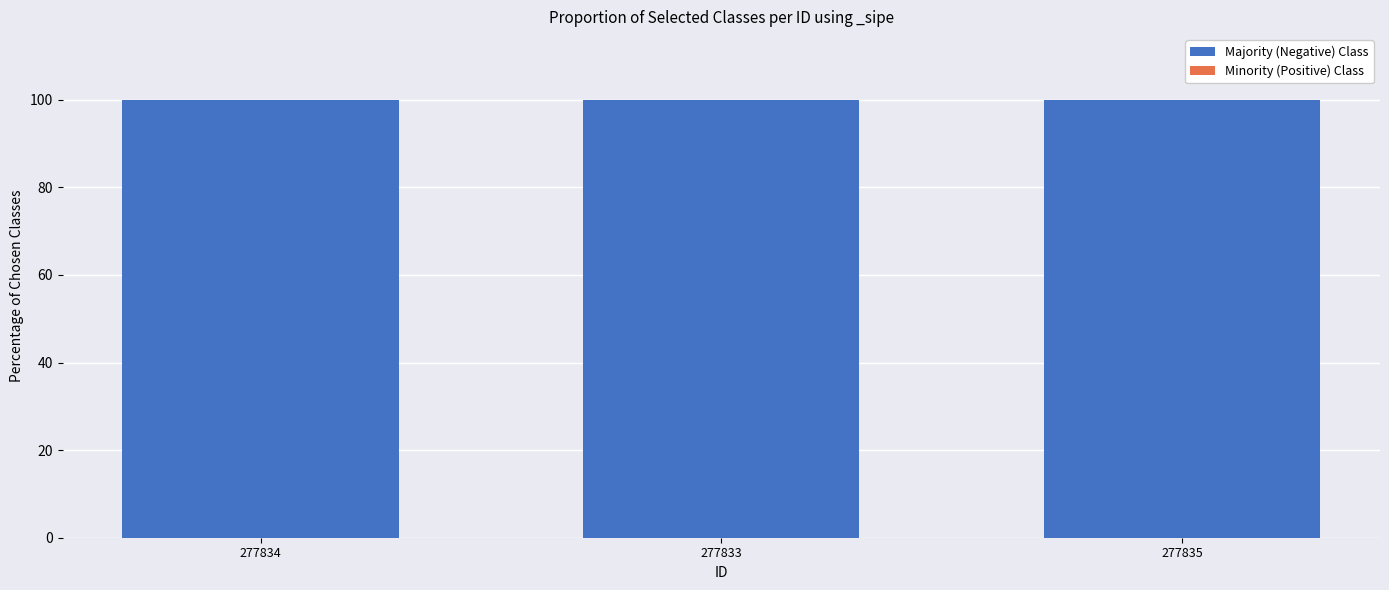

Between 277833 and 277834, which is larger?

277833